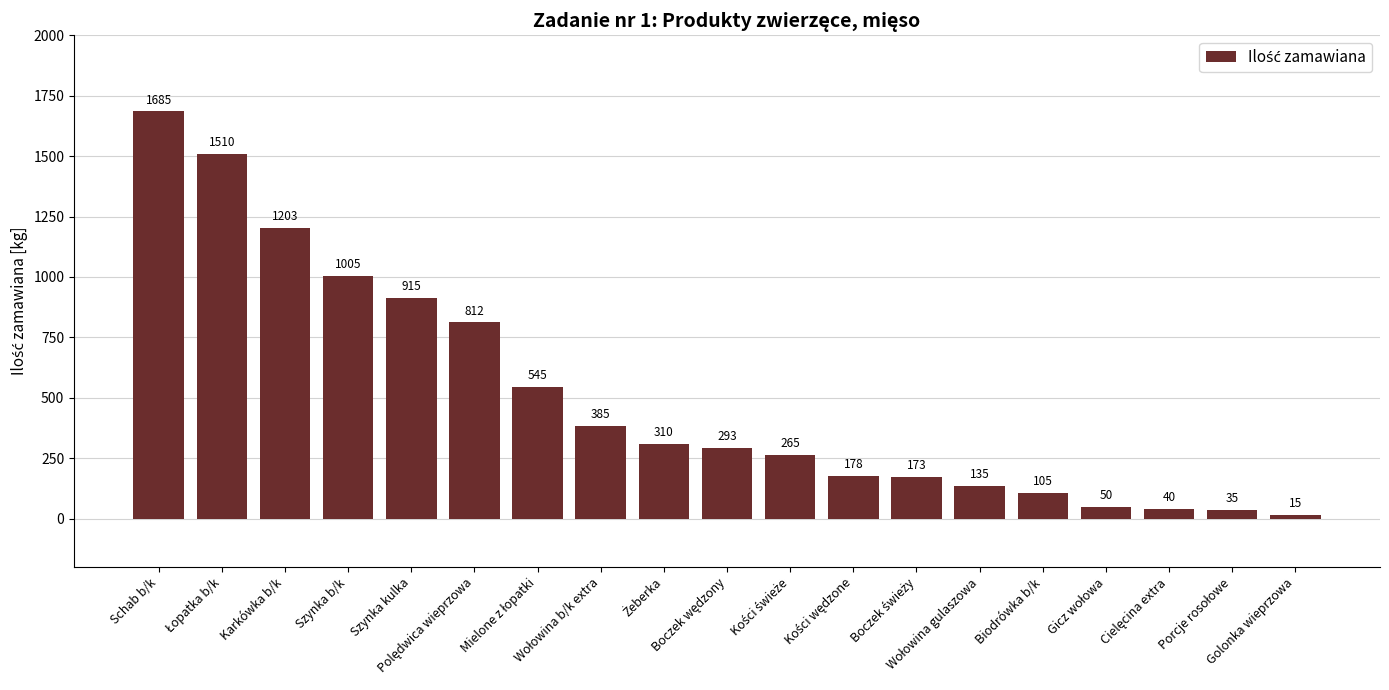

Reading left to right, list all the values displayed in this chart.

1685	1510	1203	1005	915	812	545	385	310	293	265	178	173	135	105	50	40	35	15